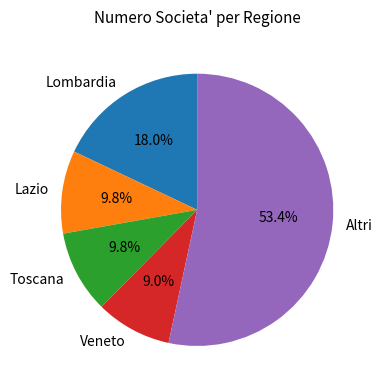

Is the sum of Toscana and Lazio greater than half?

No